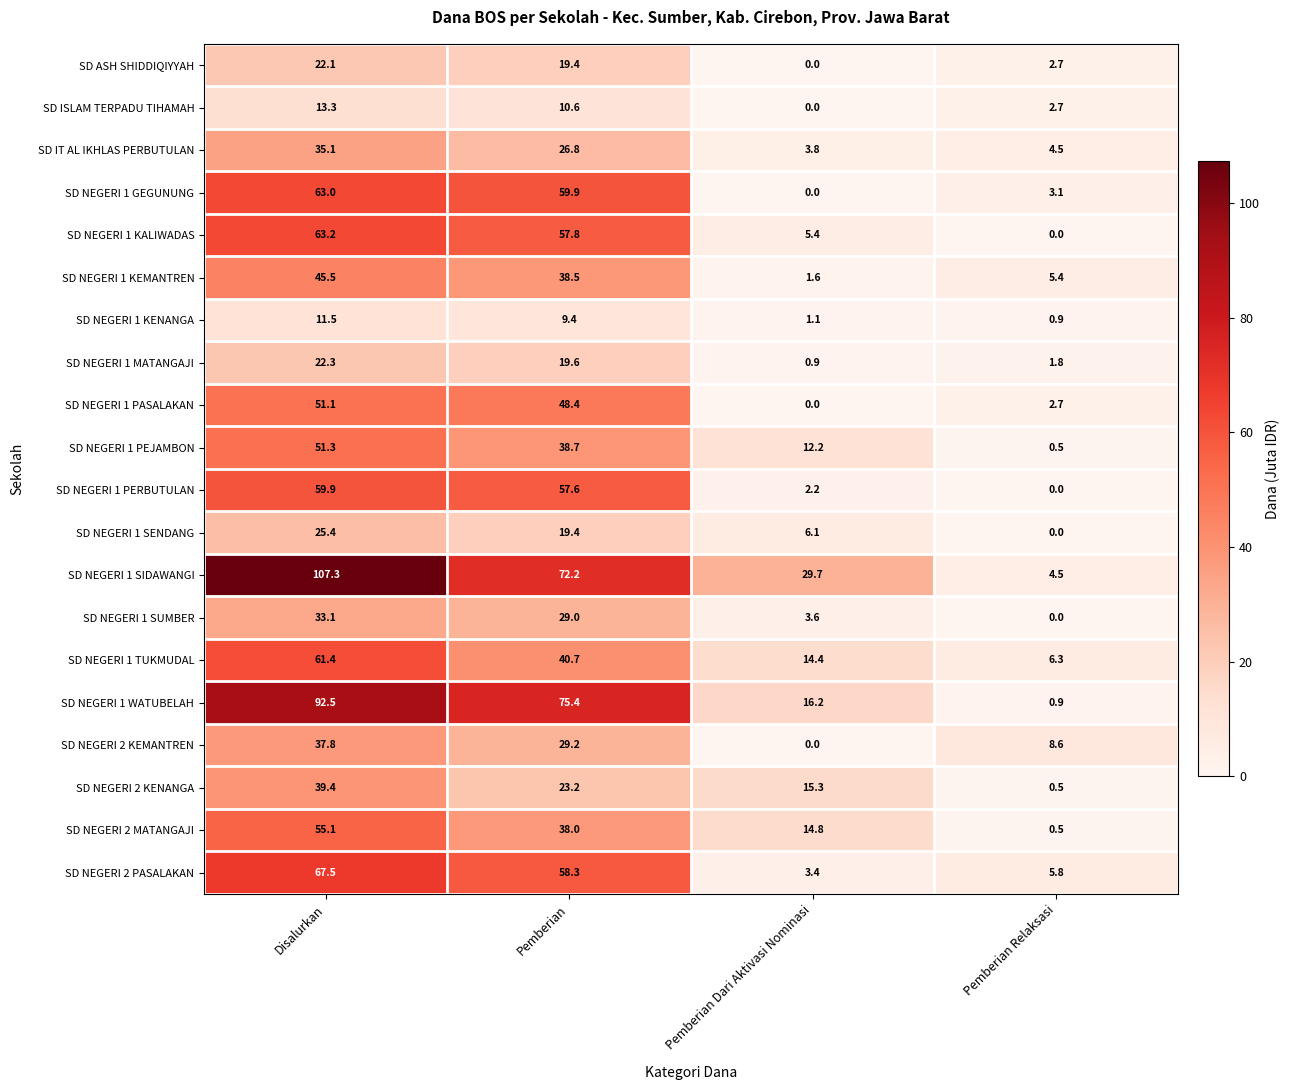

List the series in order of their peak value, lowest first.

SD NEGERI 1 KENANGA, SD ISLAM TERPADU TIHAMAH, SD ASH SHIDDIQIYYAH, SD NEGERI 1 MATANGAJI, SD NEGERI 1 SENDANG, SD NEGERI 1 SUMBER, SD IT AL IKHLAS PERBUTULAN, SD NEGERI 2 KEMANTREN, SD NEGERI 2 KENANGA, SD NEGERI 1 KEMANTREN, SD NEGERI 1 PASALAKAN, SD NEGERI 1 PEJAMBON, SD NEGERI 2 MATANGAJI, SD NEGERI 1 PERBUTULAN, SD NEGERI 1 TUKMUDAL, SD NEGERI 1 GEGUNUNG, SD NEGERI 1 KALIWADAS, SD NEGERI 2 PASALAKAN, SD NEGERI 1 WATUBELAH, SD NEGERI 1 SIDAWANGI